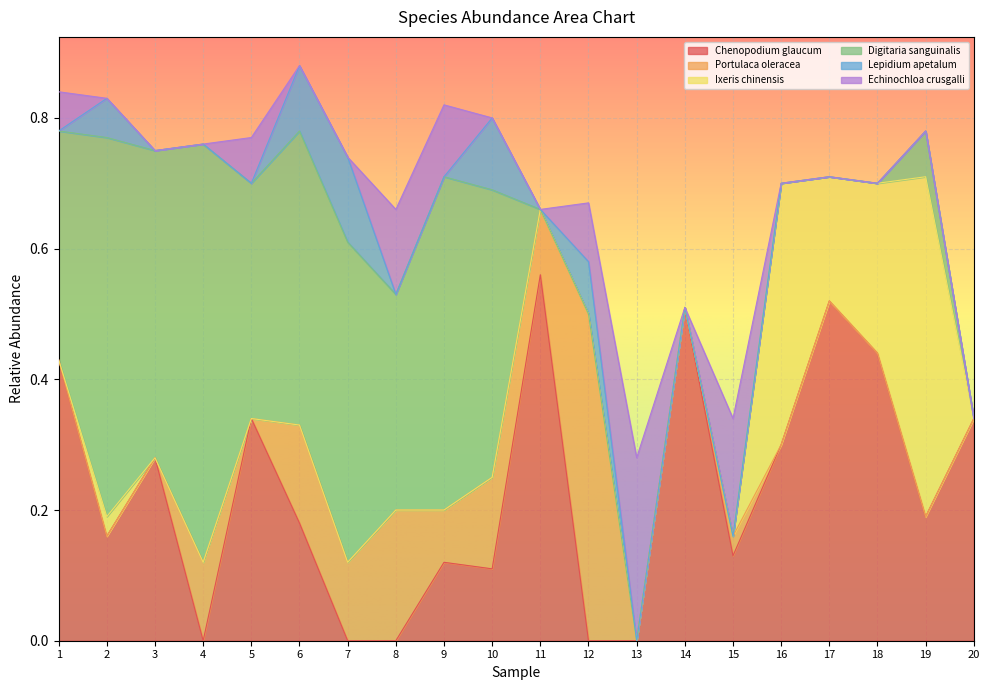

How many positive values does the Echinochloa crusgalli series have?

7